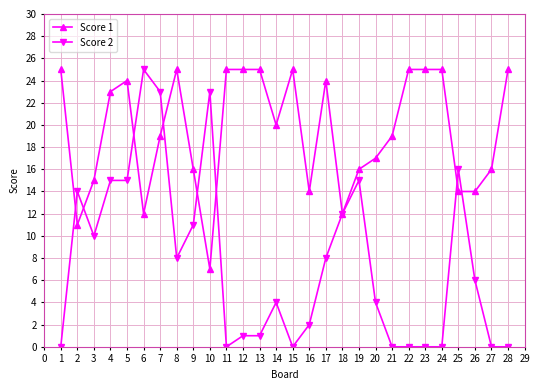

The Score 2 series shows 0 at 13. True or false?

False